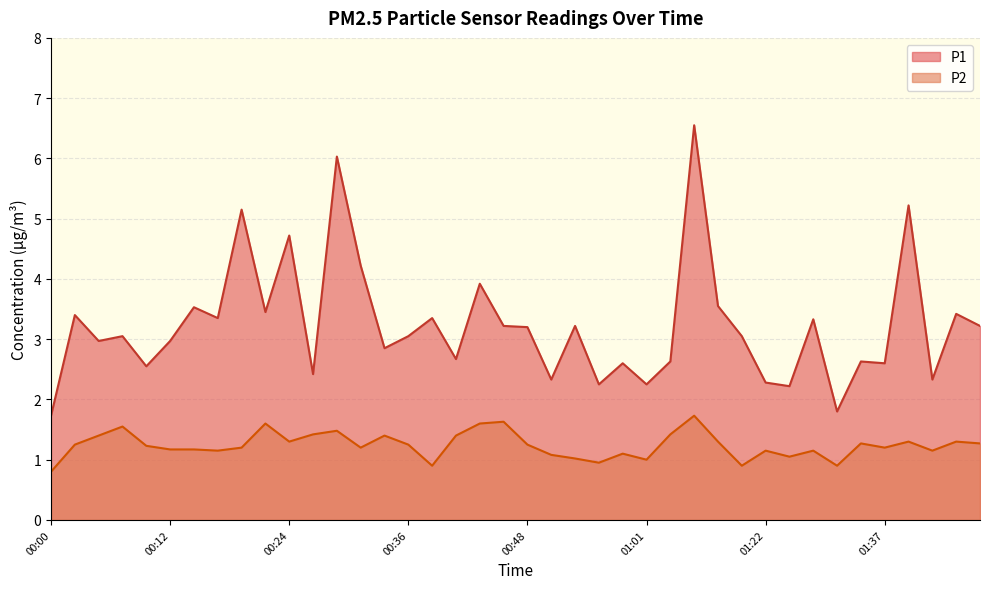

What are all the series names shown in the legend?

P1, P2